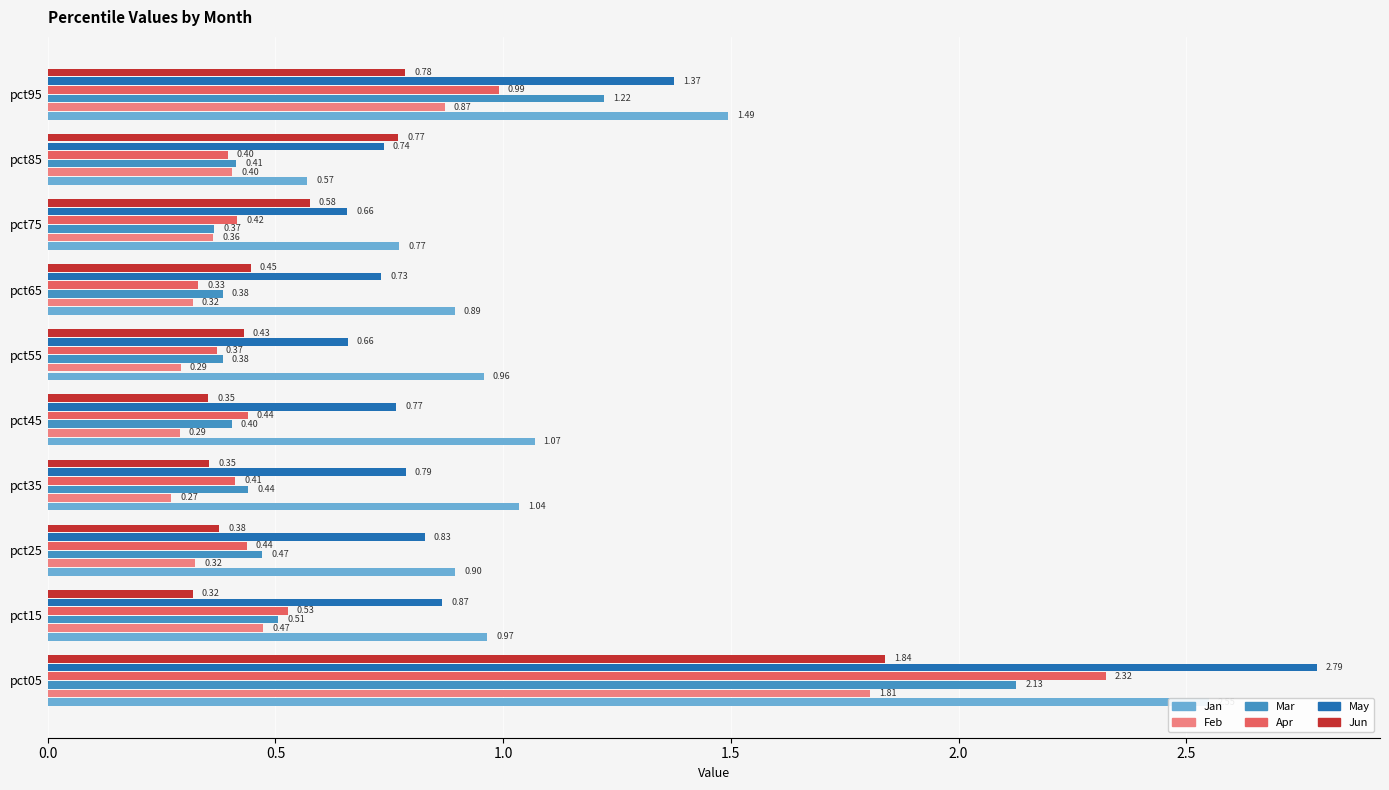

What is the average value of the Jun series?

0.6